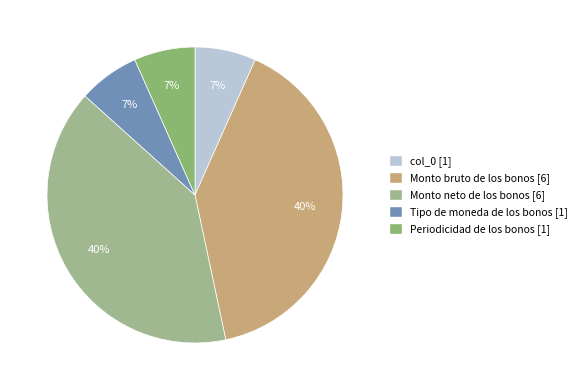

What percentage is the Periodicidad de los bonos [1] slice, to the nearest percent?

7%